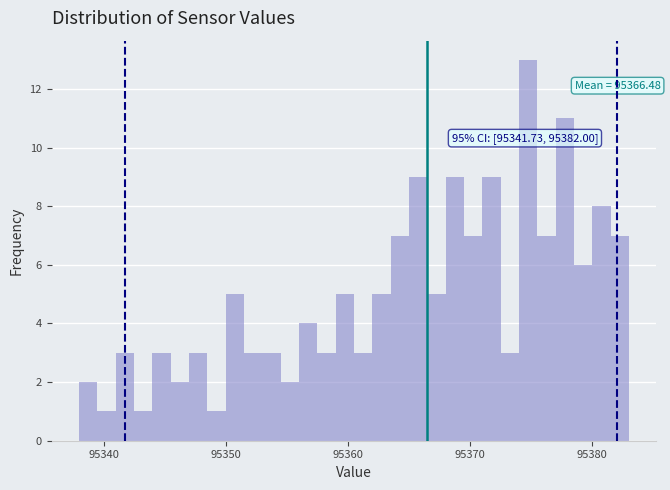

Around what value on the x-axis is the tallest bar? Give the approximate position of its centre, as read against the axis.

95375